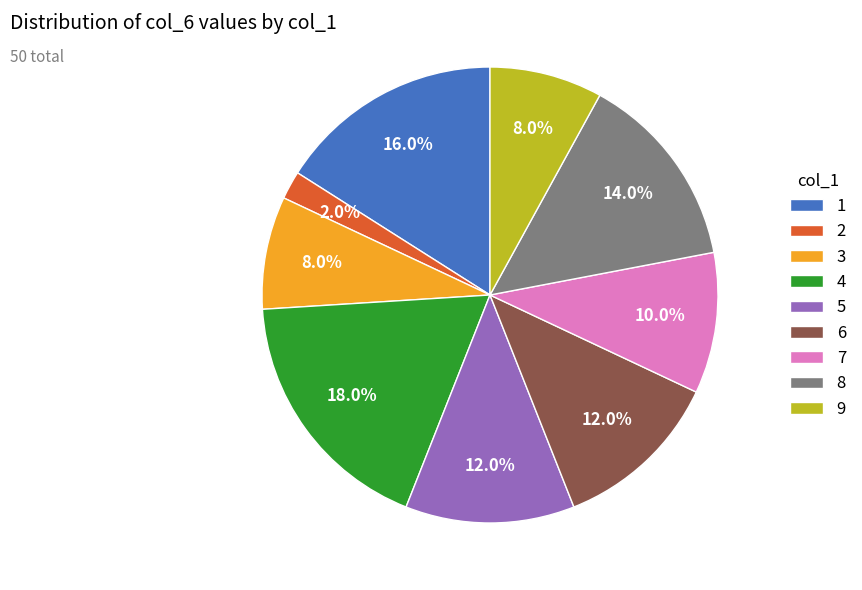

Does 1 represent more than half of the total?

No